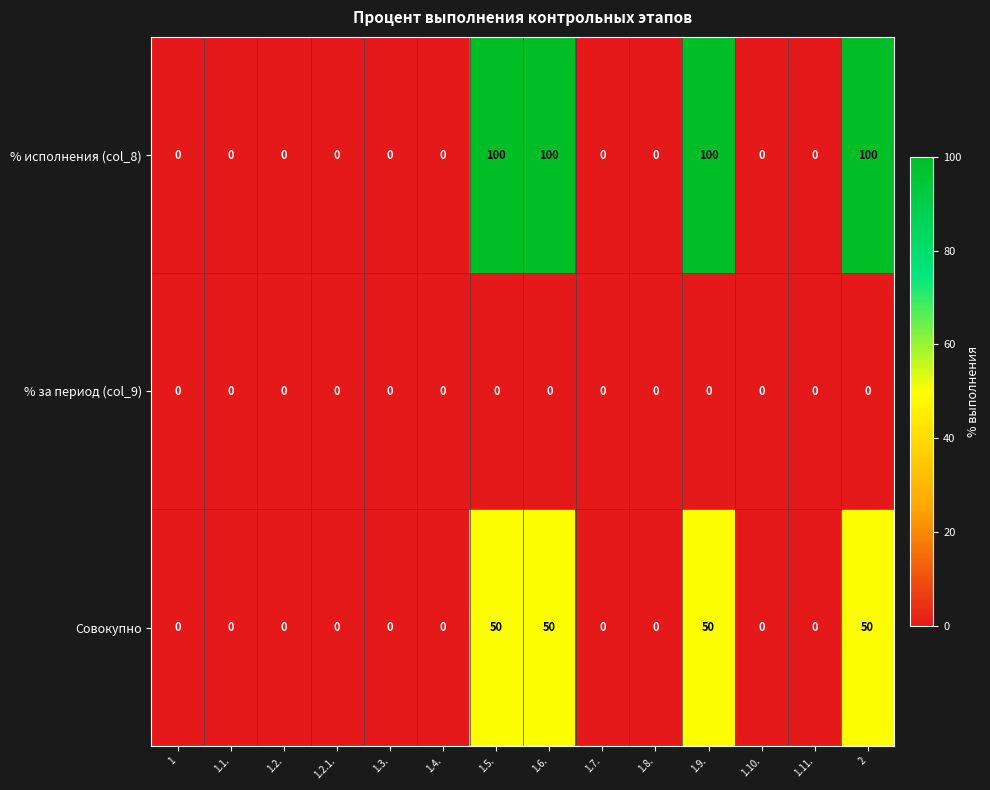

Which series has the largest total across all categories?

% исполнения (col_8)